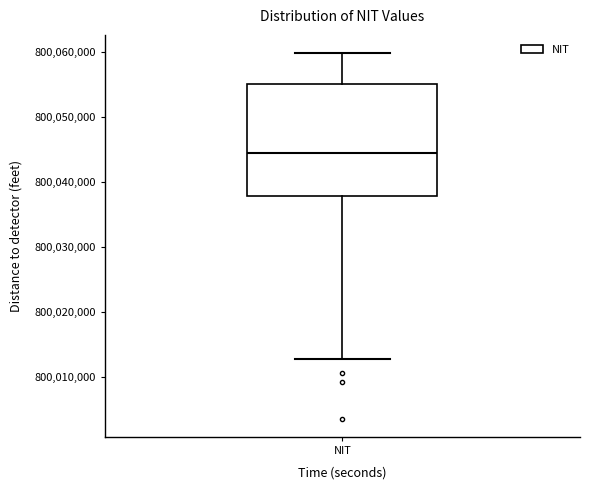

Transcribe this box plot: give where the median line is, the range the box spans, and where the two whiskers end, as read against the y-axis. The values are not printed on the chart, so give them approximately, as read against the axis.

median 800044000, box 800038000 to 800055000, whiskers 800013000 to 800060000